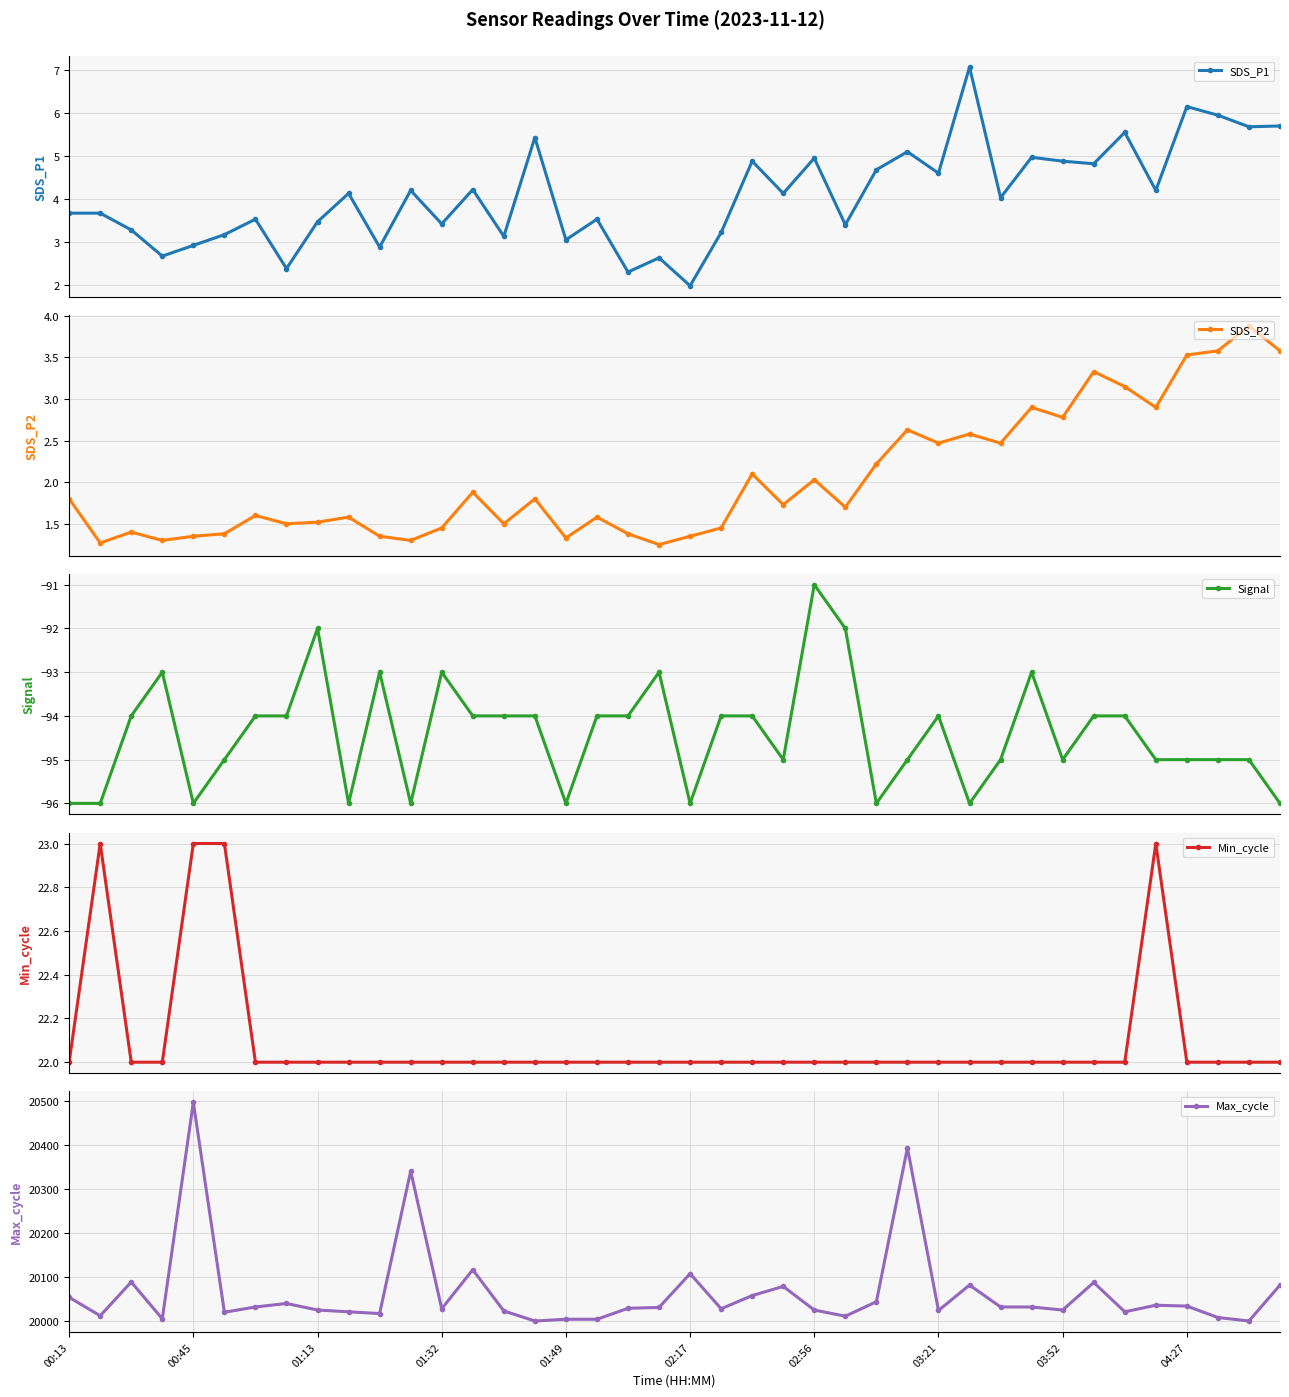

What are all the series names shown in the legend?

SDS_P1, SDS_P2, Signal, Min_cycle, Max_cycle